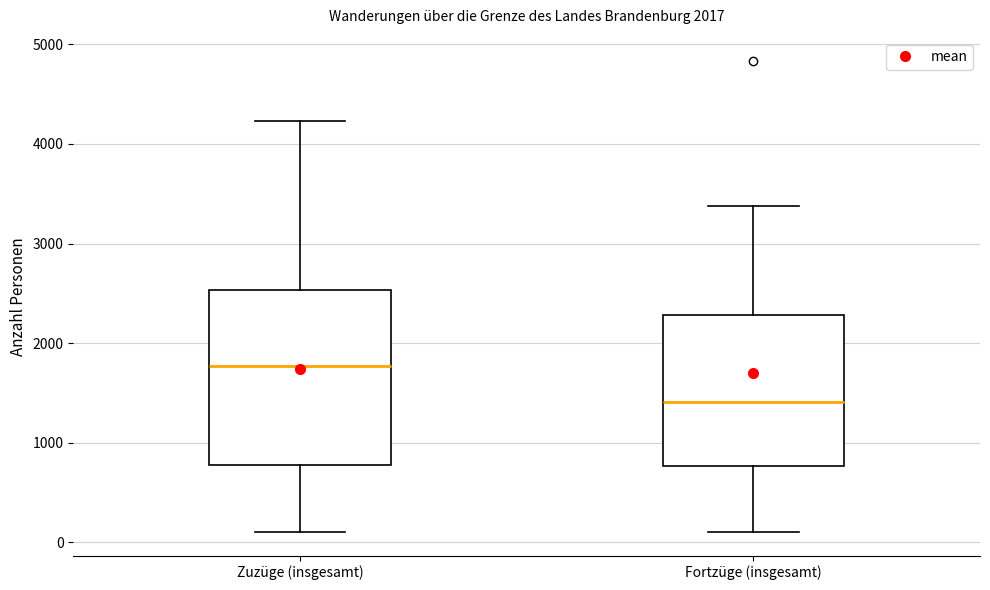

Which box's median line is the highest?

Zuzüge (insgesamt)